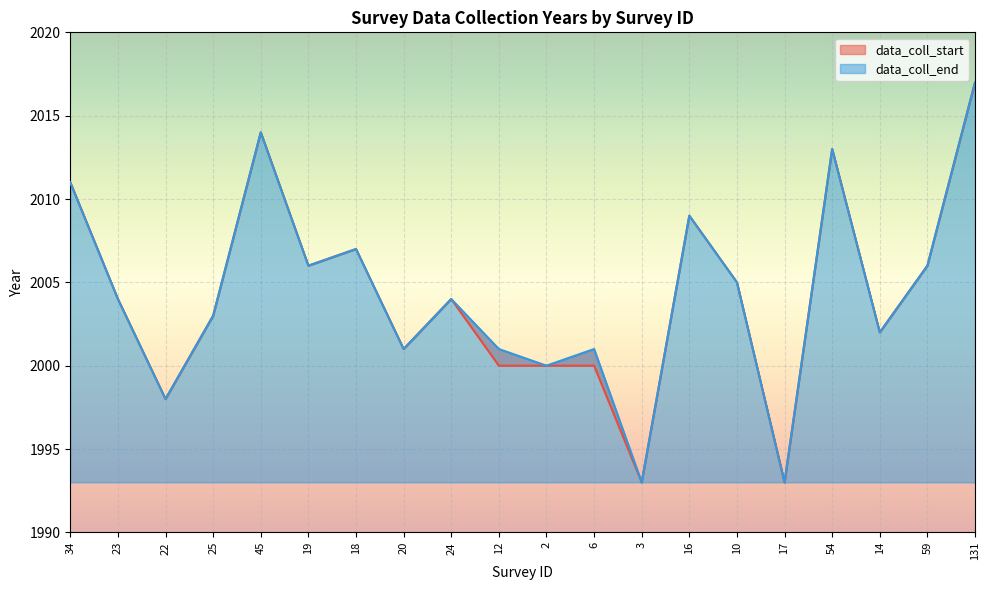

True or false: data_coll_start has a value of 2004 at 23.

True